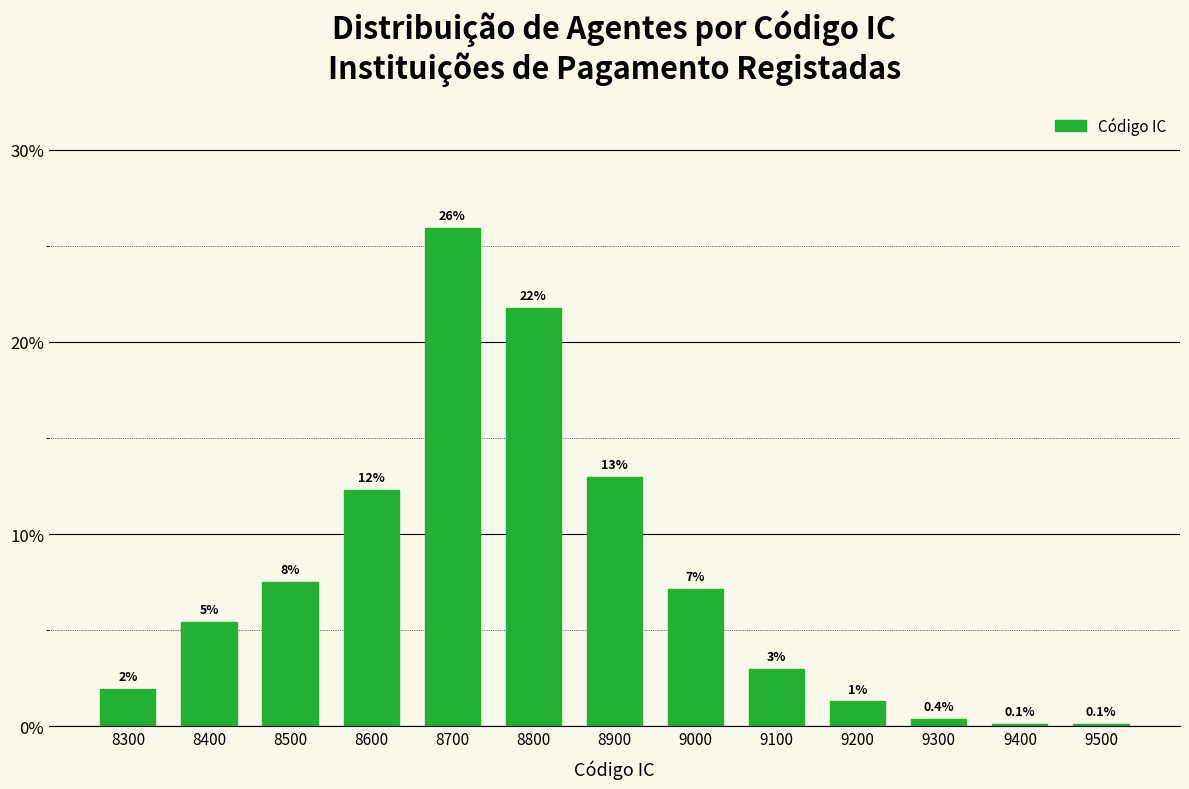

How many bars are there in total?

13